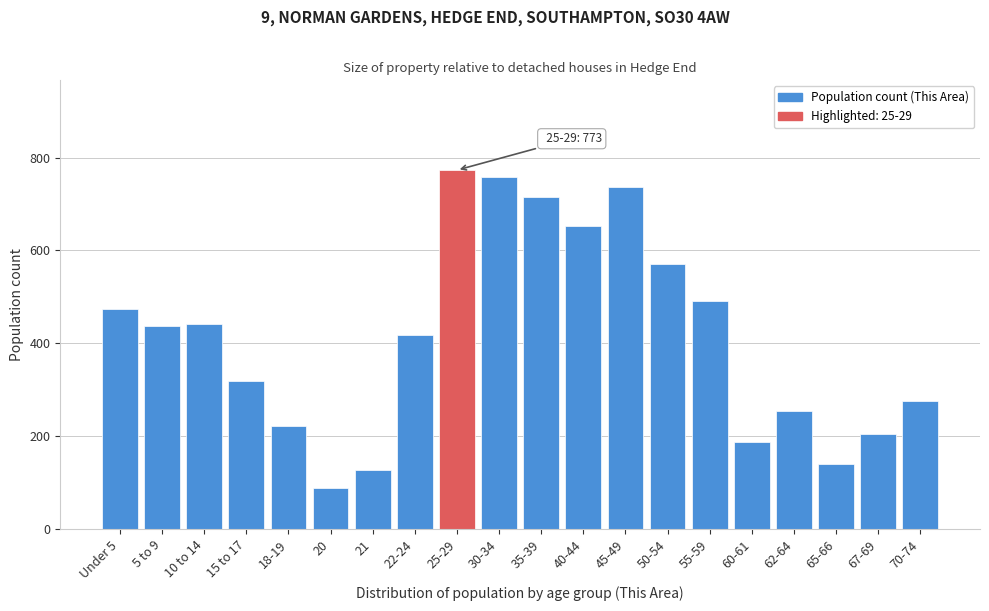

Reading left to right, list all the values displayed in this chart.

473	437	441	319	222	89	127	418	773	759	716	653	736	571	492	188	254	140	205	277